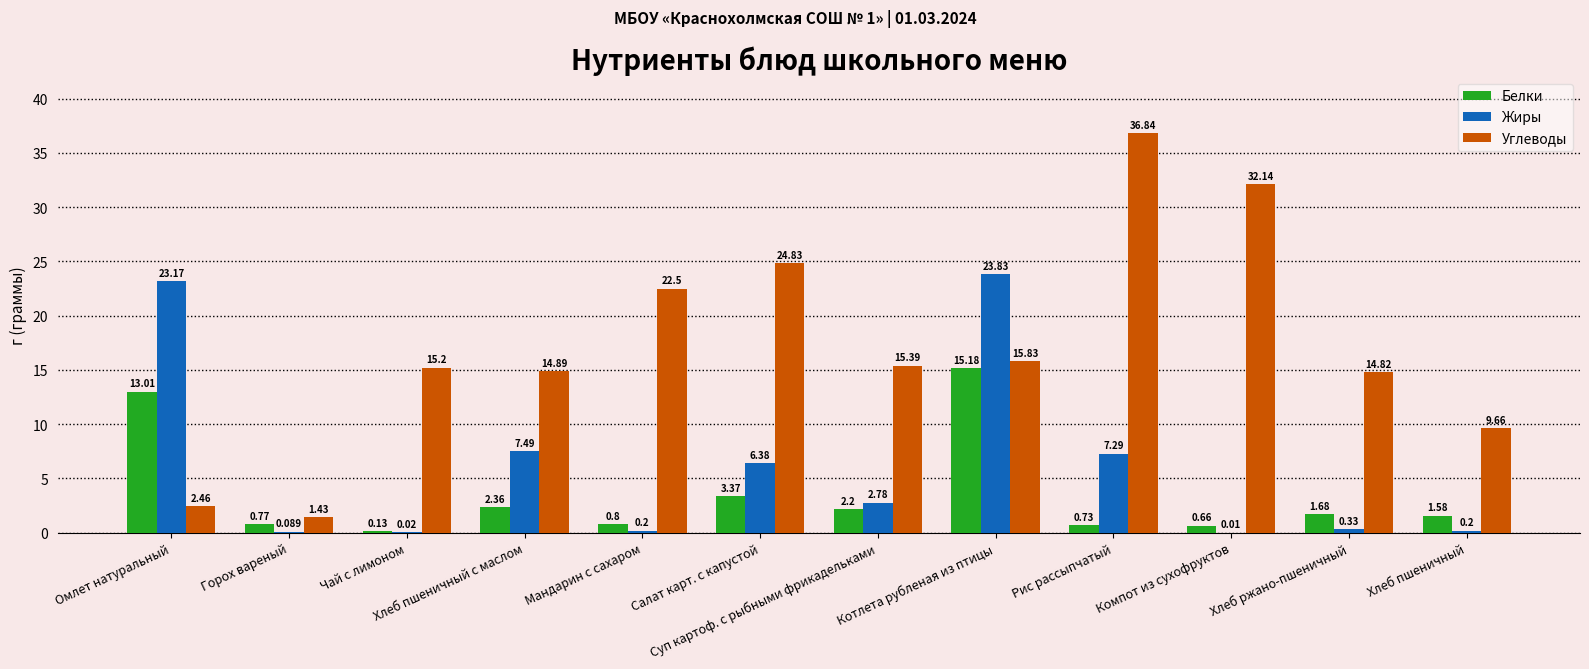

Which series has the largest range (max minus min)?

Углеводы